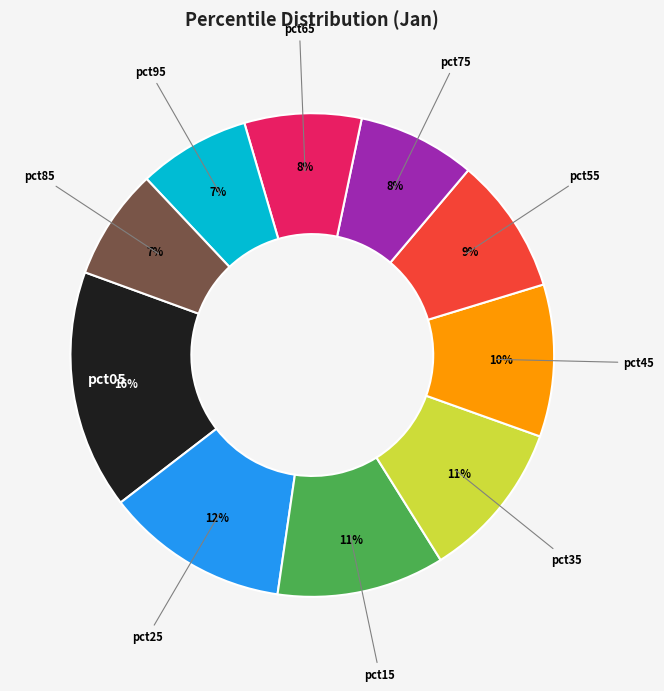

True or false: pct85 accounts for 7% of the total.

True